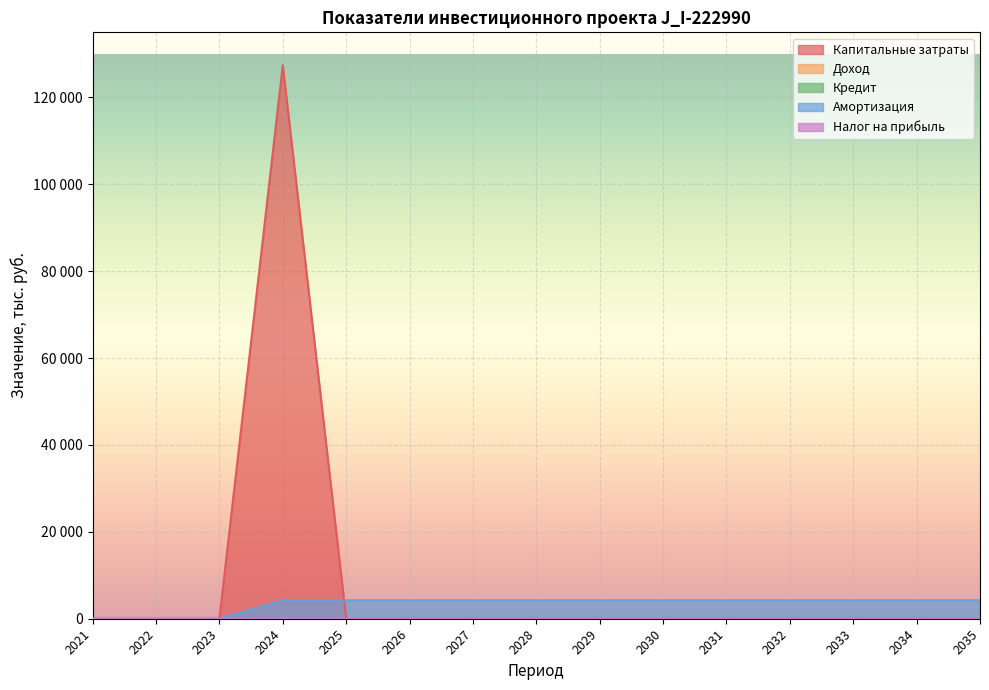

What are all the series names shown in the legend?

Капитальные затраты, Доход, Кредит, Амортизация, Налог на прибыль